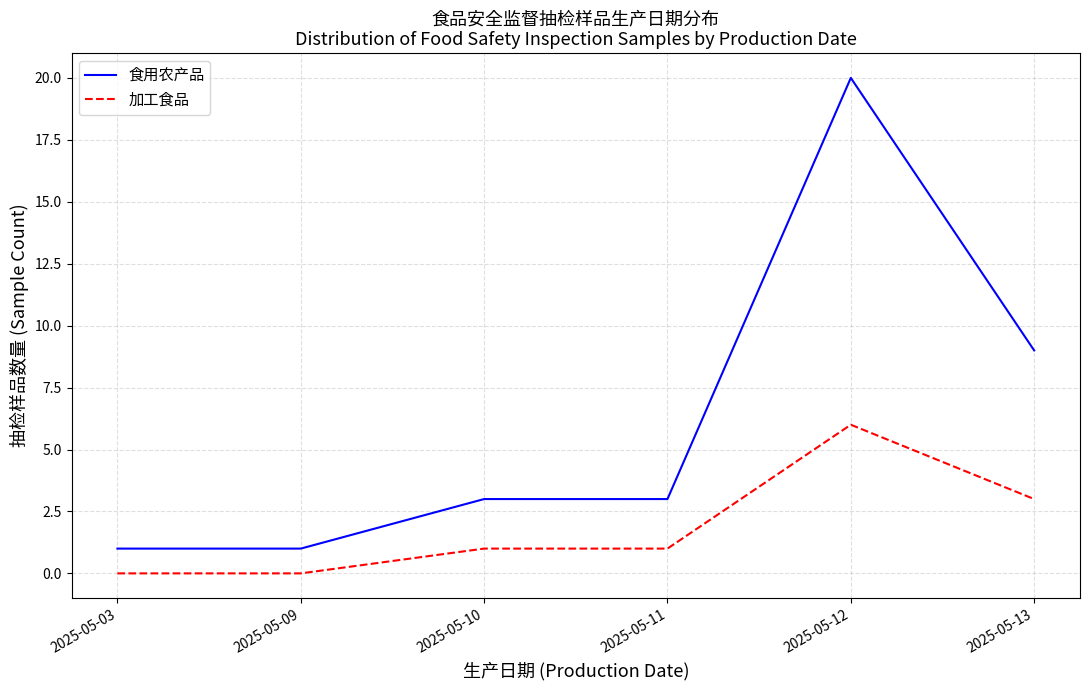

What is the total value across all series at 2025-05-11?

4